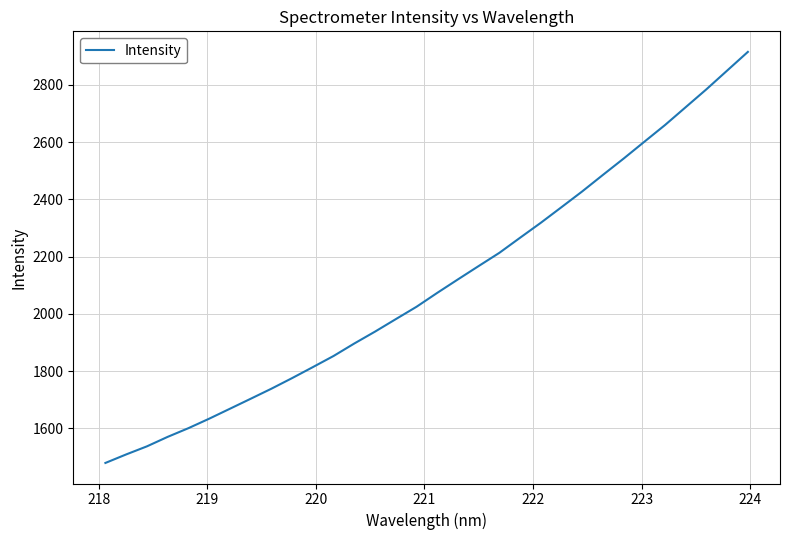

What is the minimum value shown in the chart?

1479.3